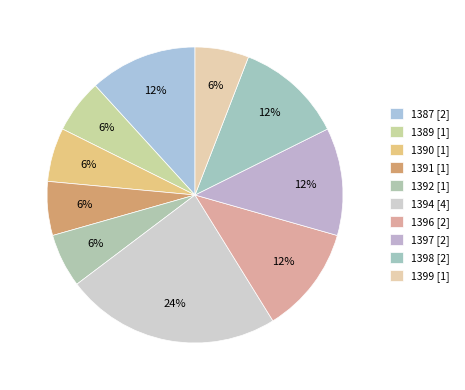

Which category has the smallest portion of the pie?

1389